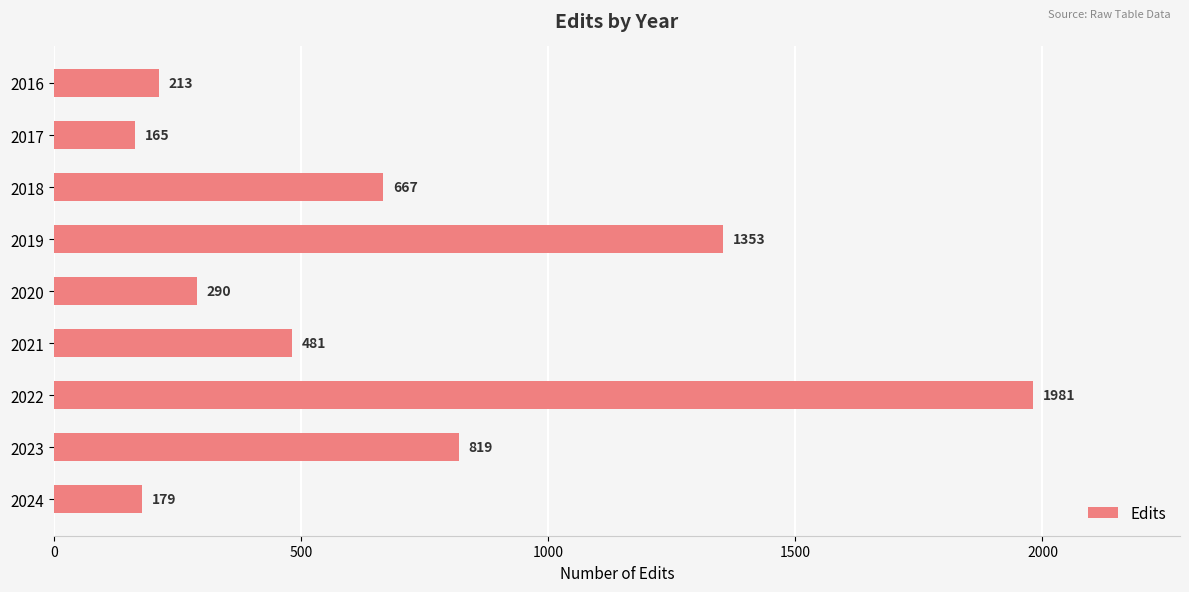

List the labels in order of value, largest first.

2022, 2019, 2023, 2018, 2021, 2020, 2016, 2024, 2017